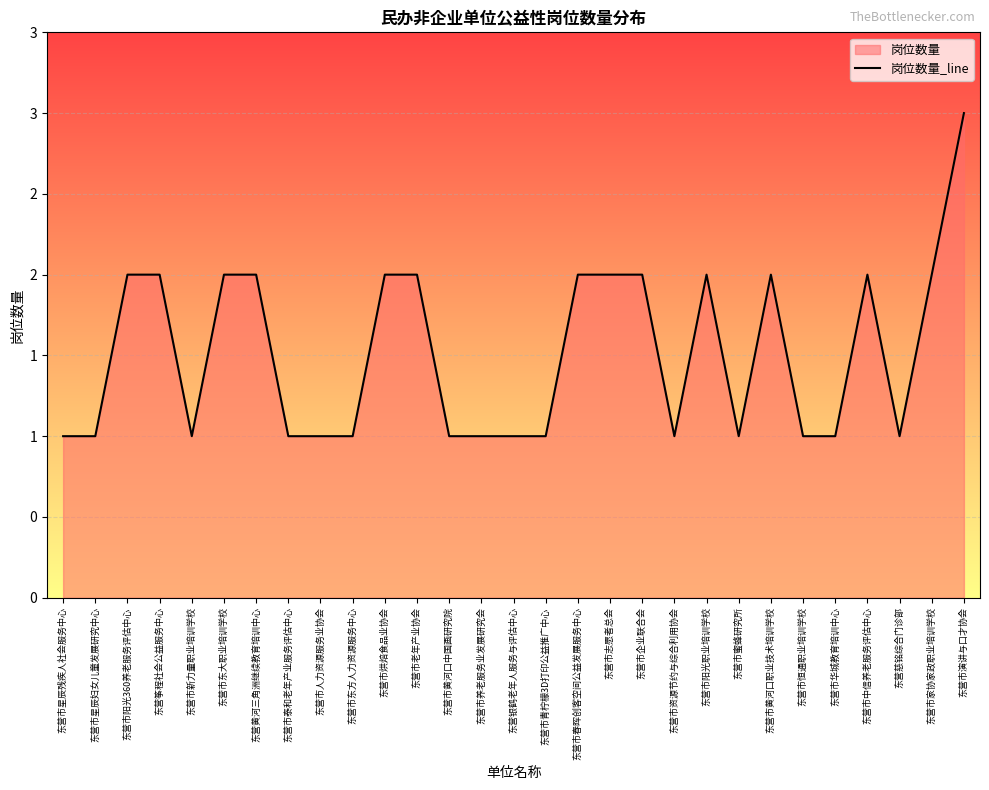

What position from the left is 东营市中信养老服务评估中心?

26